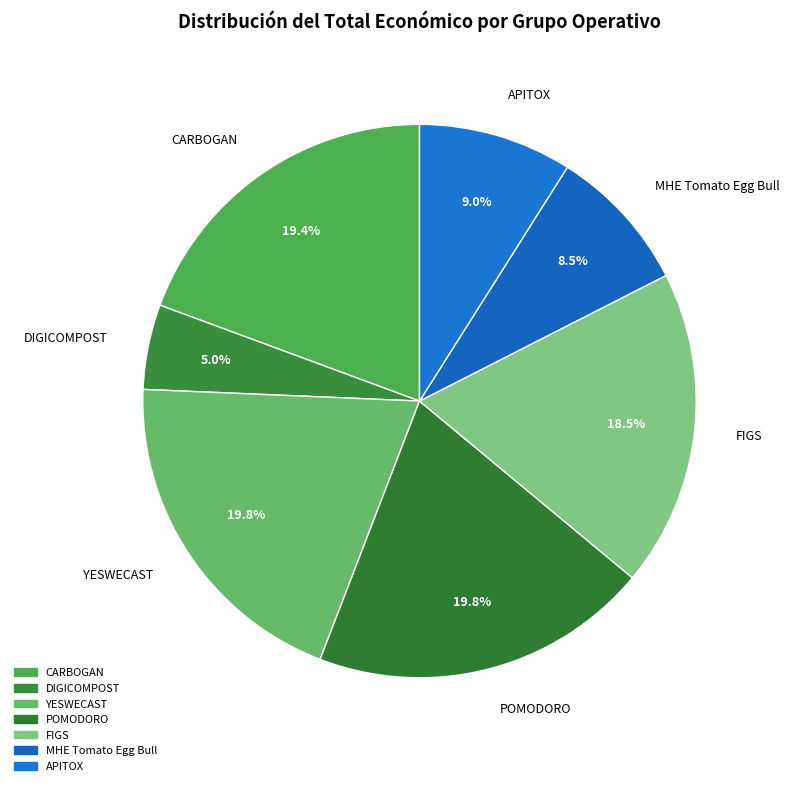

Is it true that APITOX is 9% of the pie?

True